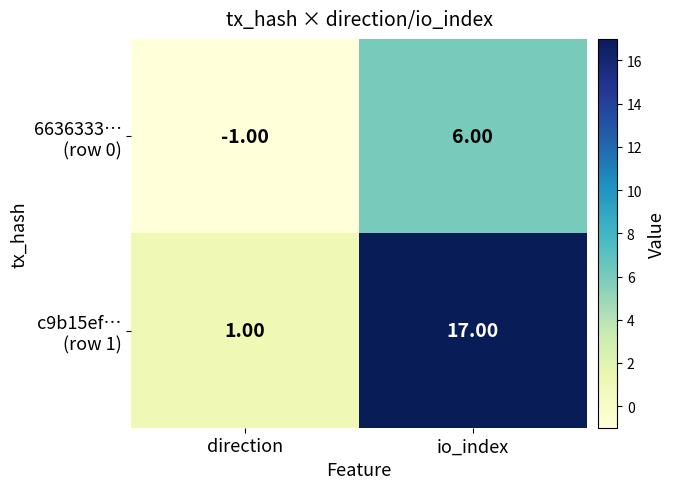

What is the total value across all series at io_index?

23